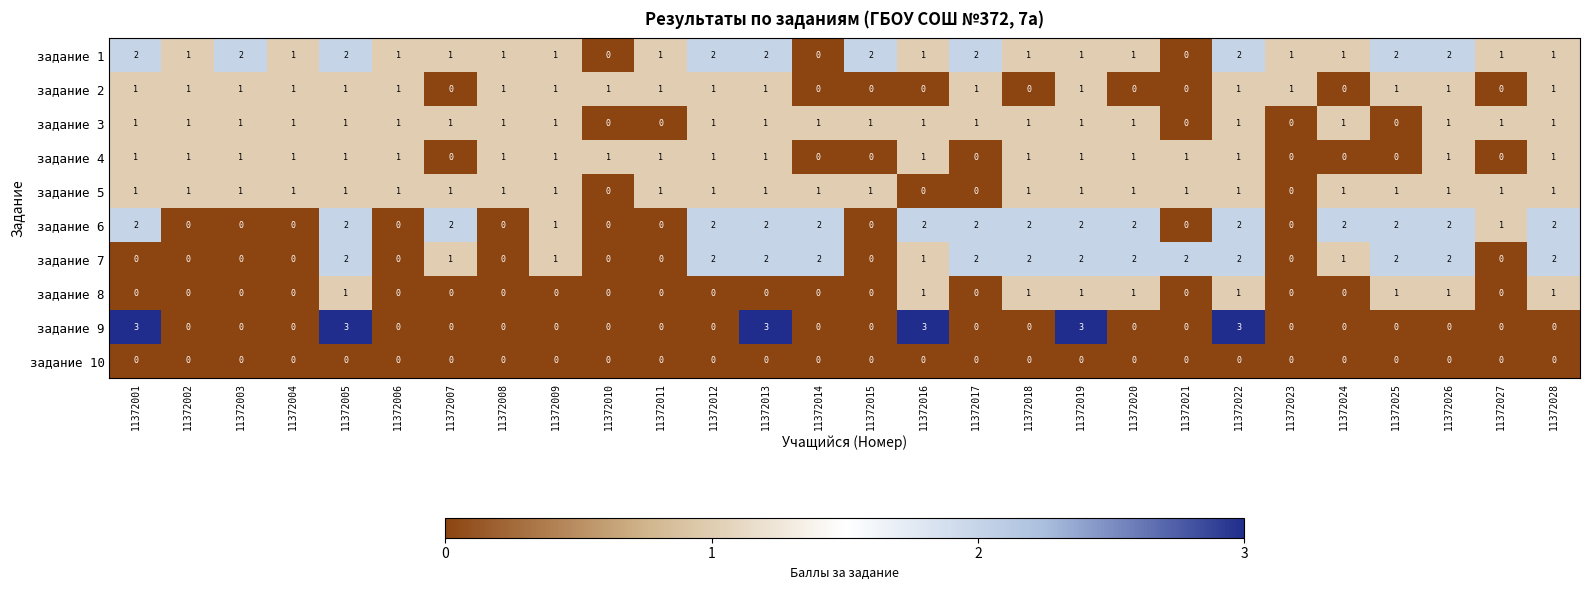

Which series has the largest total across all categories?

задание 1